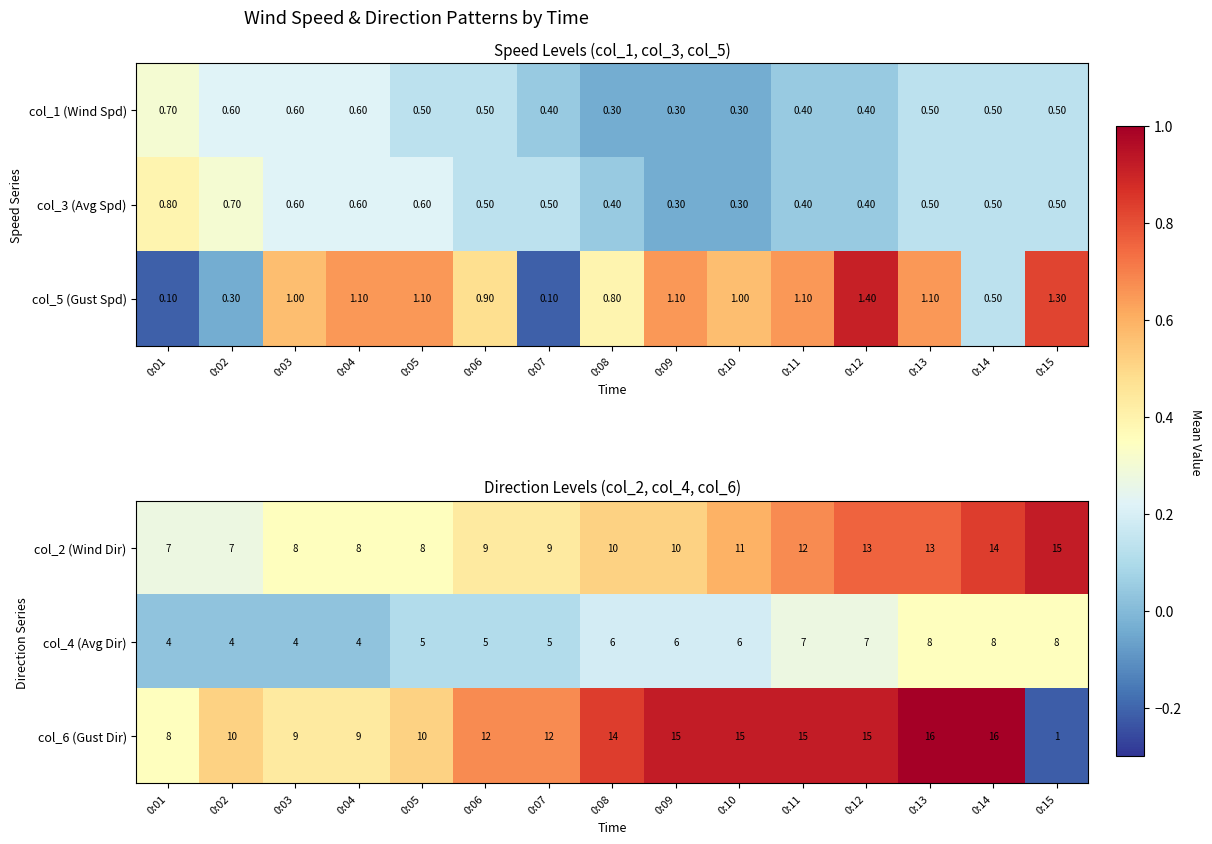

Does the chart contain any negative values?

No